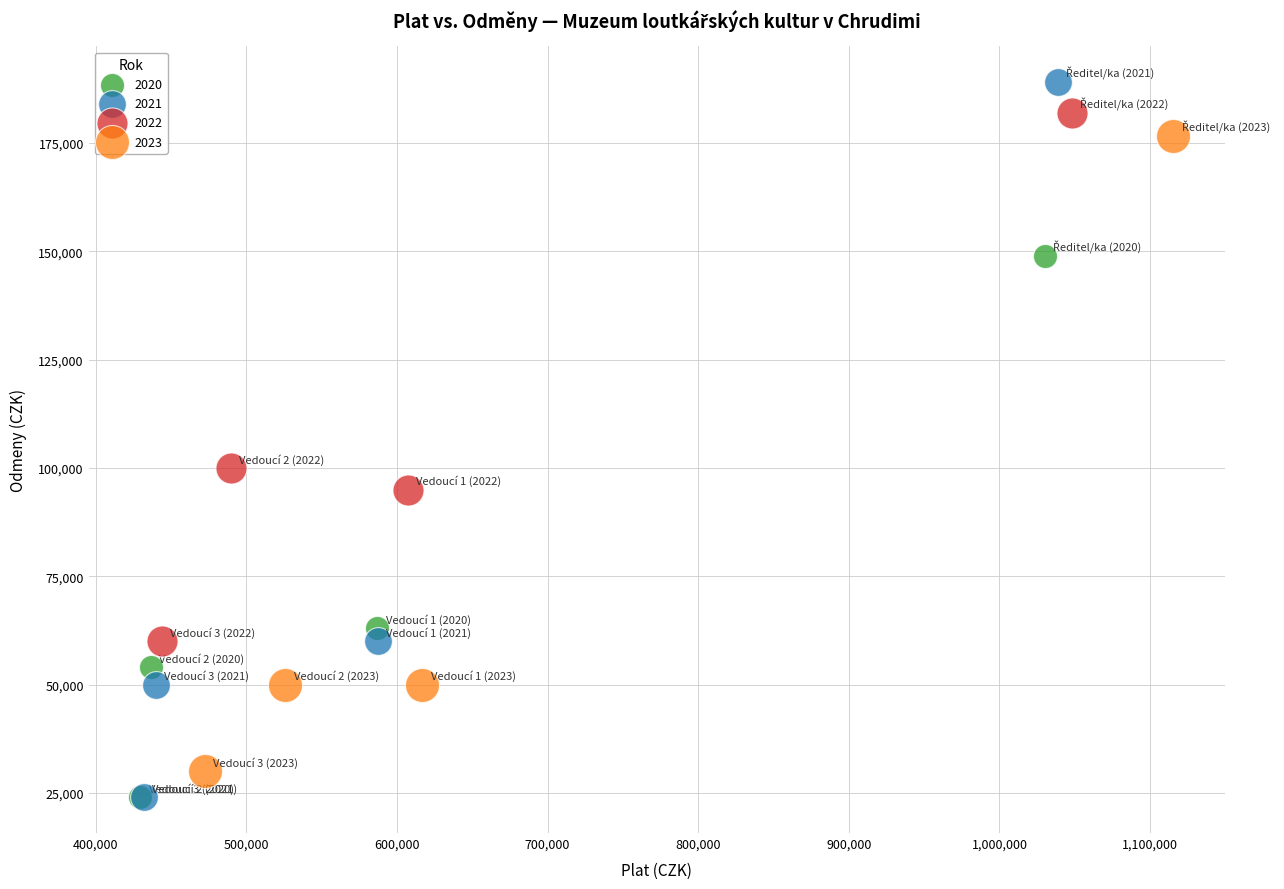

Which series has the widest spread of Y values?

2021